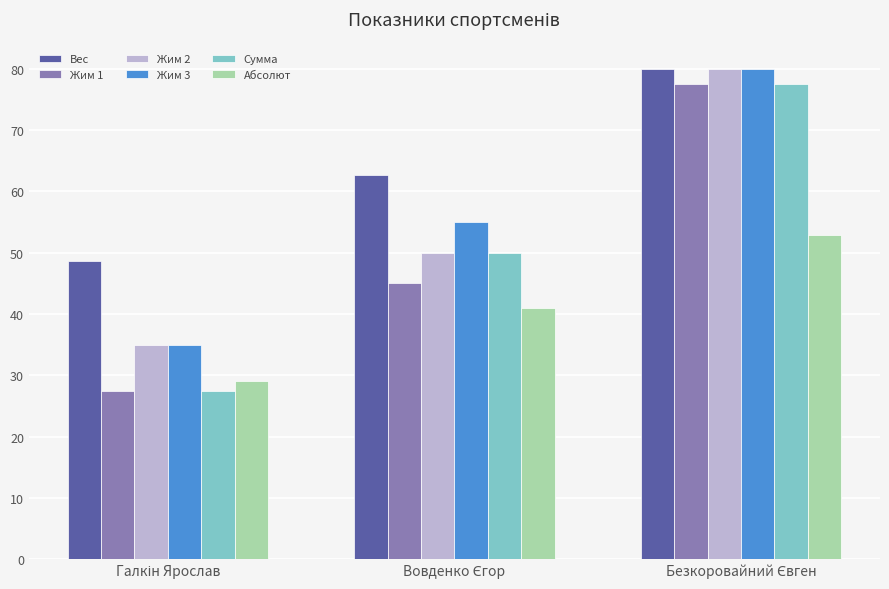

Reading right to left, transcribe all the data shown in this chart.

Вес: 80.0	62.6	48.6
Жим 1: 77.5	45.0	27.5
Жим 2: 80.0	50.0	35.0
Жим 3: 80.0	55.0	35.0
Сумма: 77.5	50.0	27.5
Абсолют: 52.9	41.1	29.0